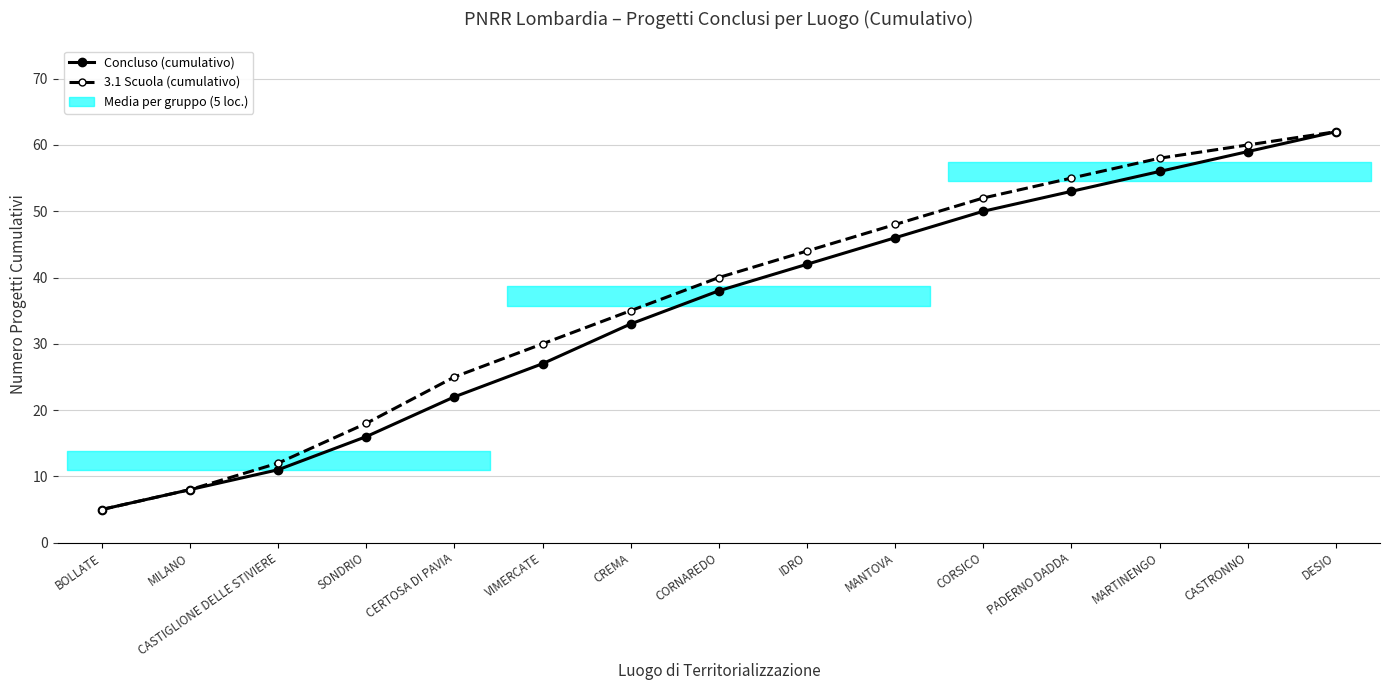

What is the difference between the maximum and minimum values in the 3.1 Scuola (cumulativo) series?

57